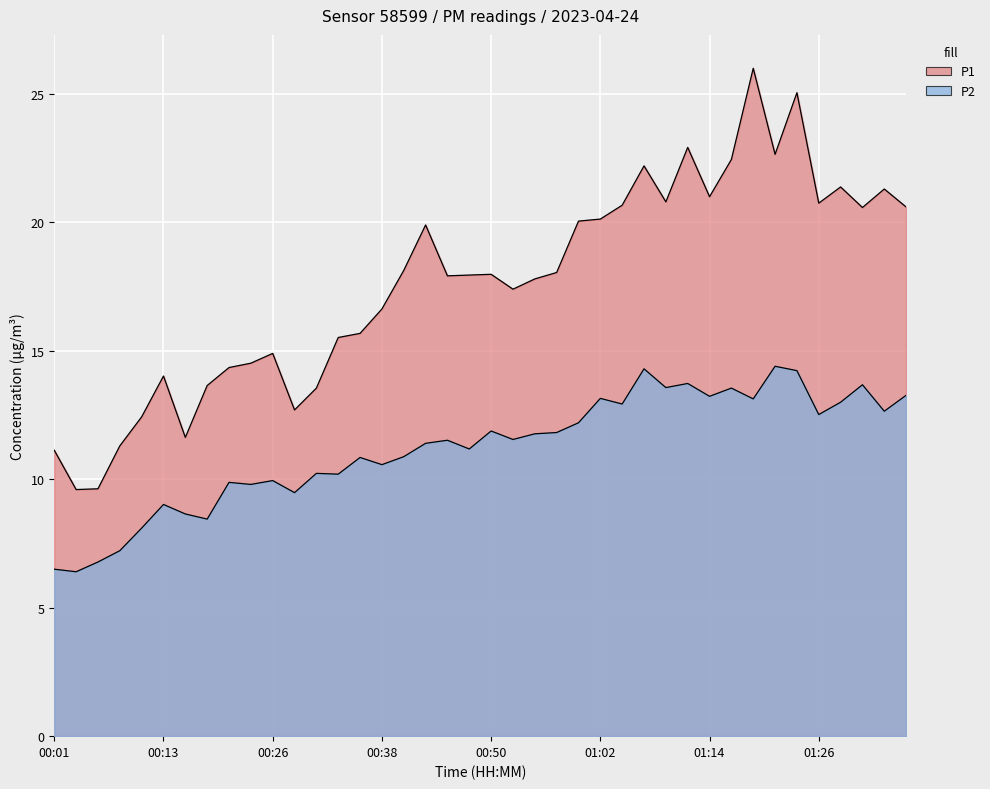

What is the total value across all series at 00:21?

24.2